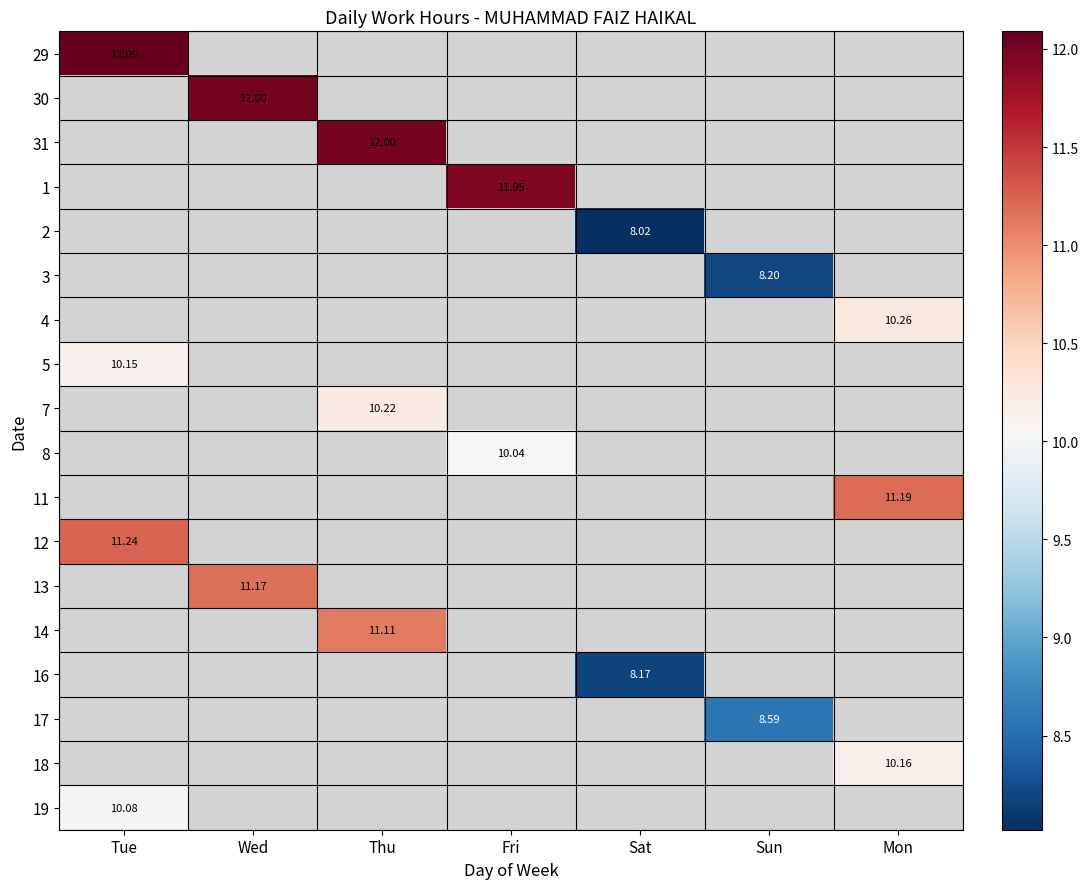

How many positive values does the 31 series have?

1